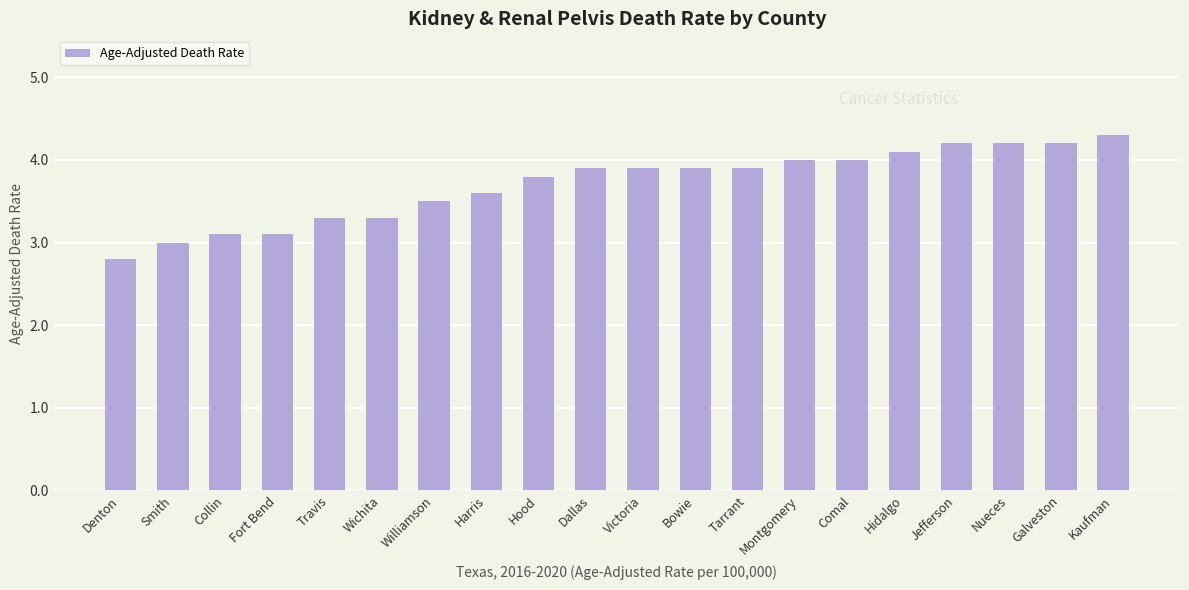

Reading right to left, list all the values displayed in this chart.

4.3	4.2	4.2	4.2	4.1	4.0	4.0	3.9	3.9	3.9	3.9	3.8	3.6	3.5	3.3	3.3	3.1	3.1	3.0	2.8